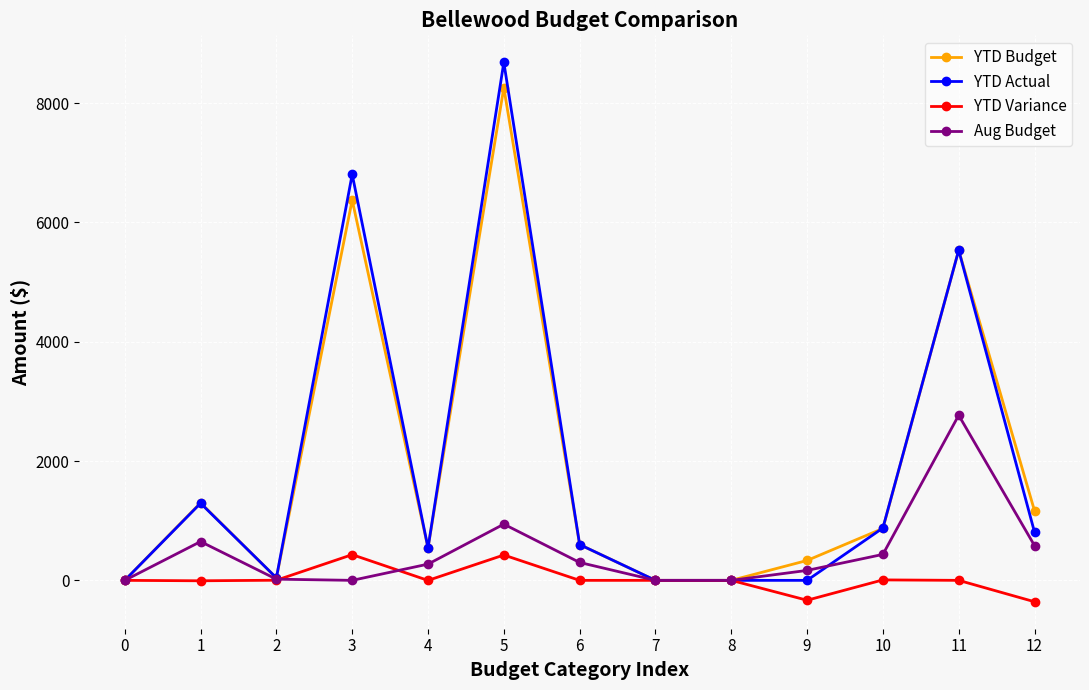

True or false: Aug Budget has a value of -1198.2 at 0.

False